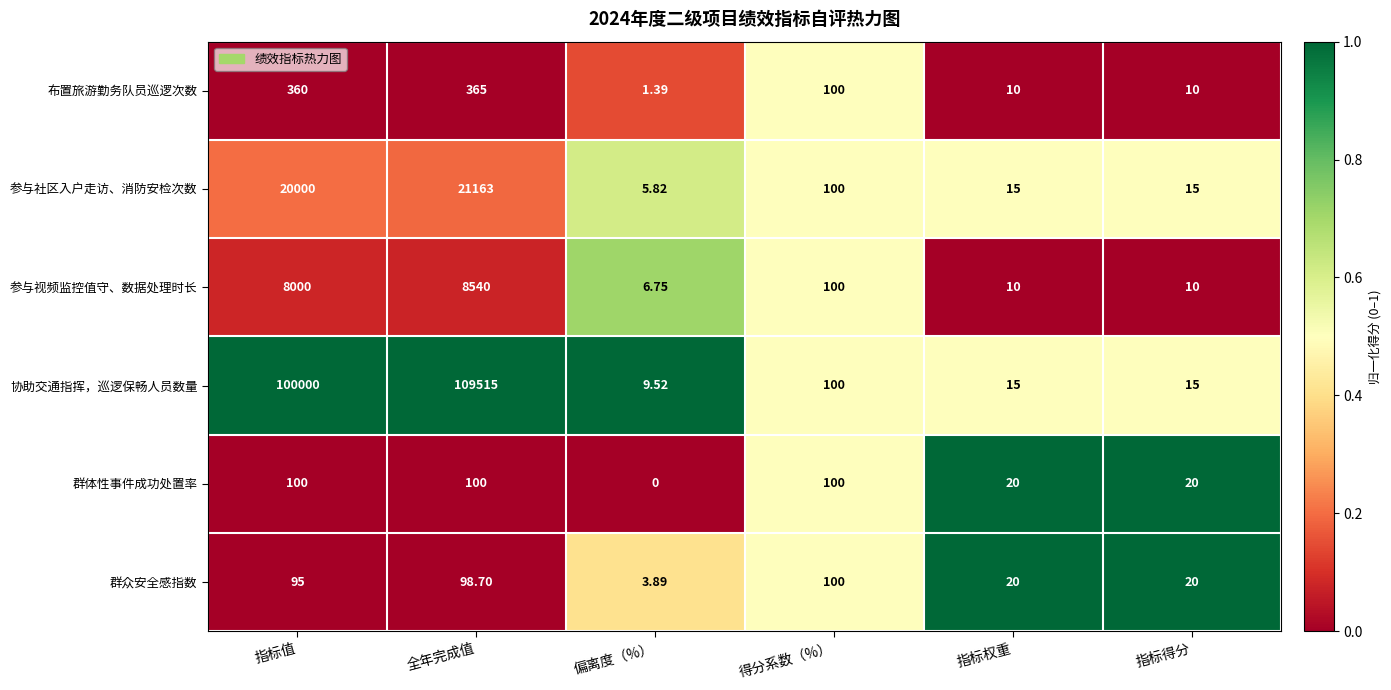

Which series changed the most between 指标值 and 指标权重?

协助交通指挥，巡逻保畅人员数量